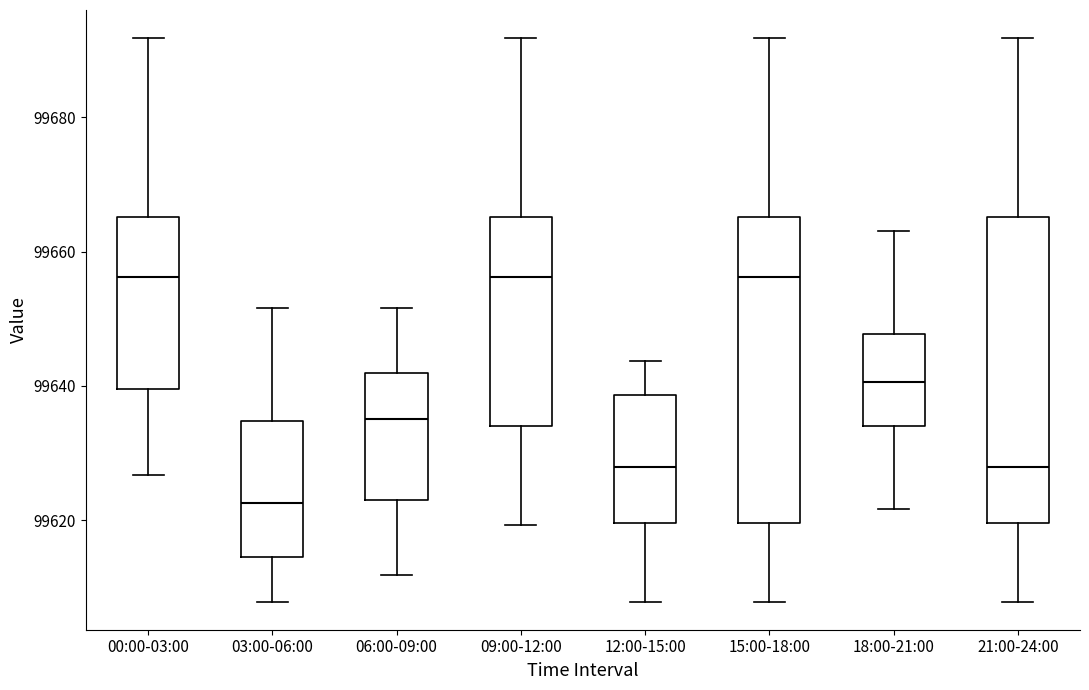

Reading left to right, read every box against the y-axis: the position of its median line, the range the box covers, and the ends of its whiskers. The values are not printed on the chart, so give them approximately, as read against the axis.

00:00-03:00: median 99656, box 99640 to 99666, whiskers 99626 to 99692
03:00-06:00: median 99622, box 99614 to 99634, whiskers 99608 to 99652
06:00-09:00: median 99636, box 99624 to 99642, whiskers 99612 to 99652
09:00-12:00: median 99656, box 99634 to 99666, whiskers 99620 to 99692
12:00-15:00: median 99628, box 99620 to 99638, whiskers 99608 to 99644
15:00-18:00: median 99656, box 99620 to 99666, whiskers 99608 to 99692
18:00-21:00: median 99640, box 99634 to 99648, whiskers 99622 to 99664
21:00-24:00: median 99628, box 99620 to 99666, whiskers 99608 to 99692